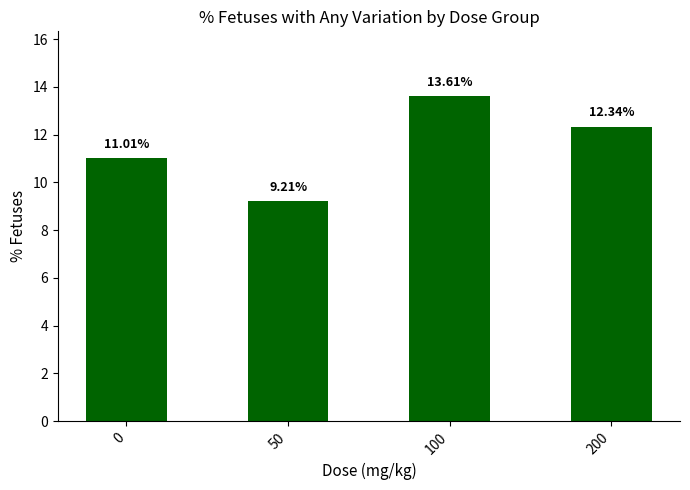

At which label does the data first exceed 12?

100